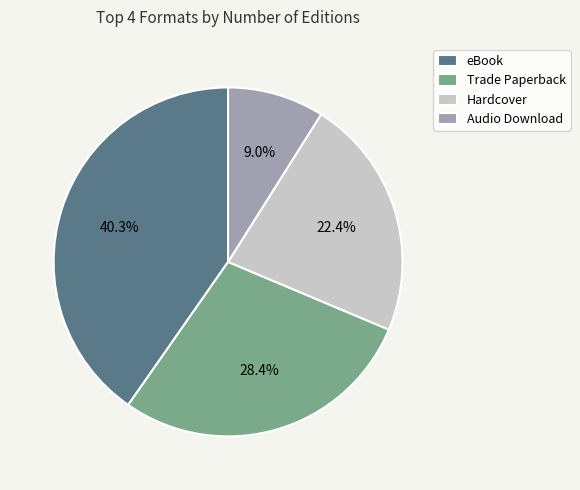

Does any single category account for the majority?

No